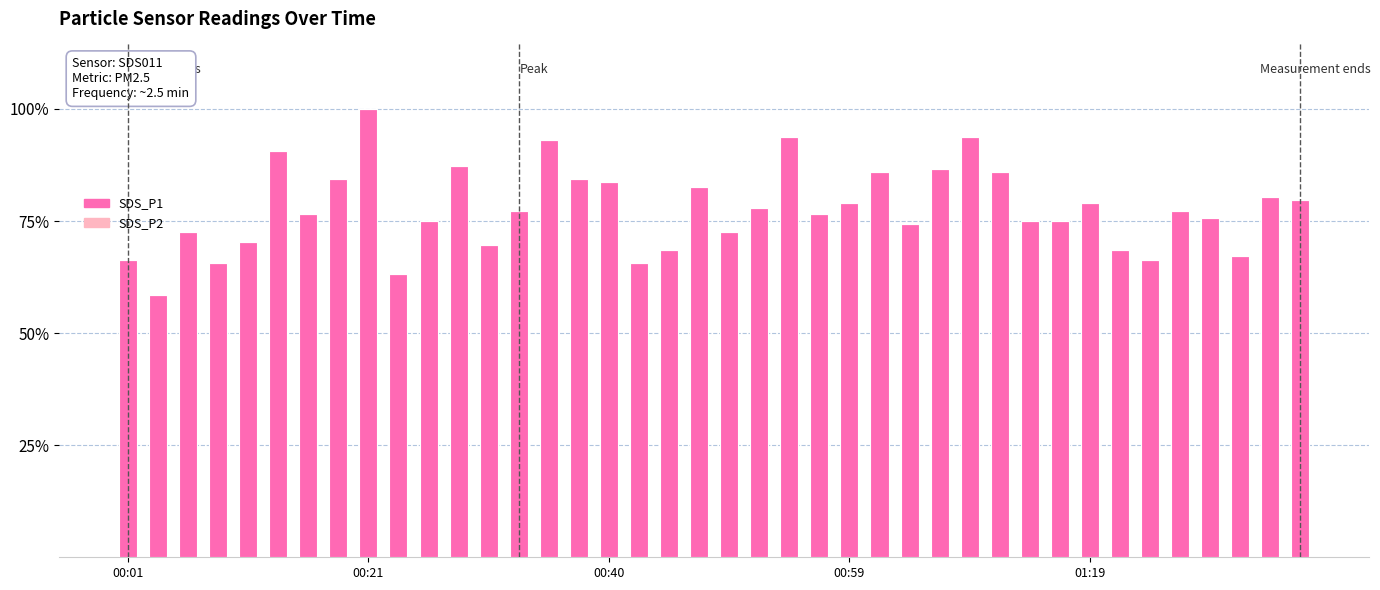

What is the value of the 28th bar from the left?

86.7